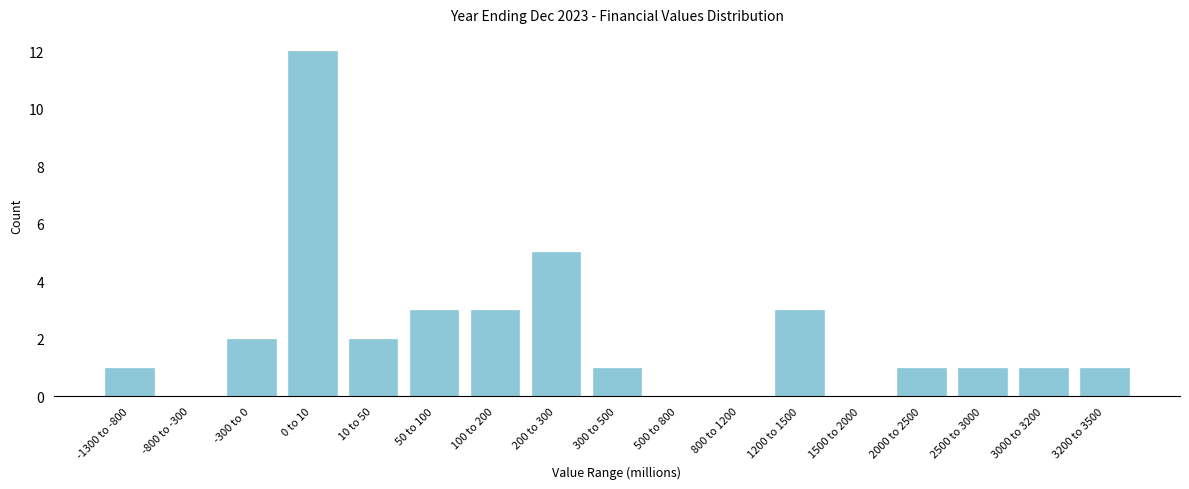

Reading left to right, what are all the values shown in this chart?

-1300 to -800=1	-800 to -300=0	-300 to 0=2	0 to 10=12	10 to 50=2	50 to 100=3	100 to 200=3	200 to 300=5	300 to 500=1	500 to 800=0	800 to 1200=0	1200 to 1500=3	1500 to 2000=0	2000 to 2500=1	2500 to 3000=1	3000 to 3200=1	3200 to 3500=1